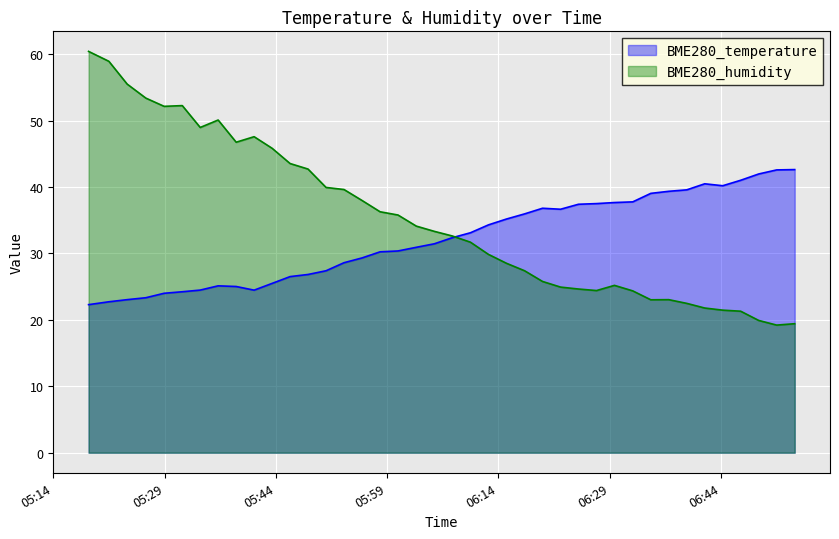

What is the sum of all BME280_humidity values?

1406.0